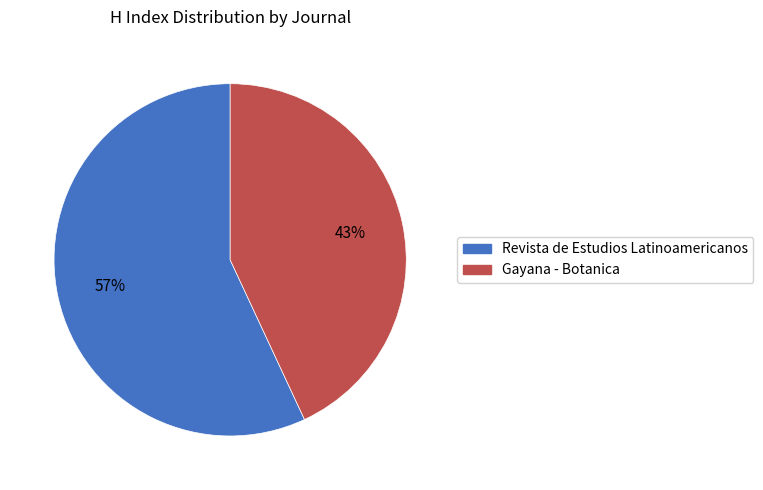

Is there a majority slice in this chart?

Yes